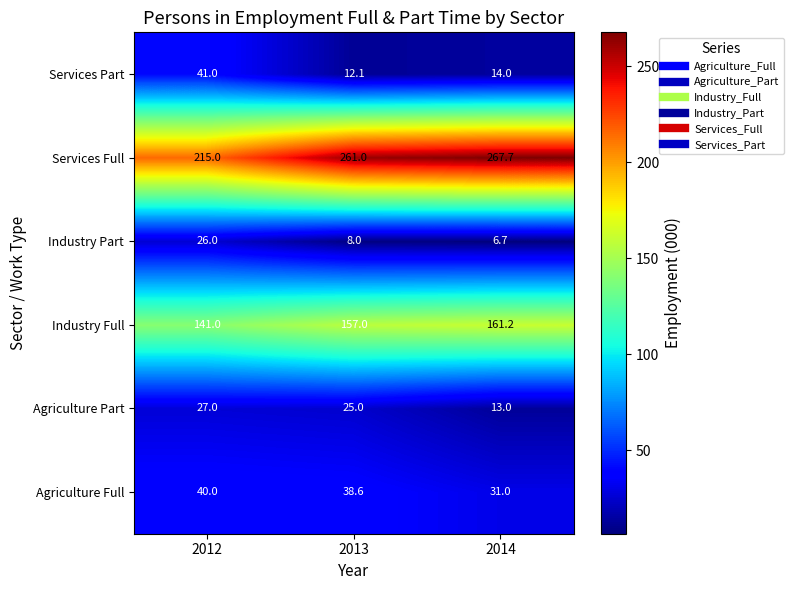

What is the sum of all Agriculture Part values?

65.0